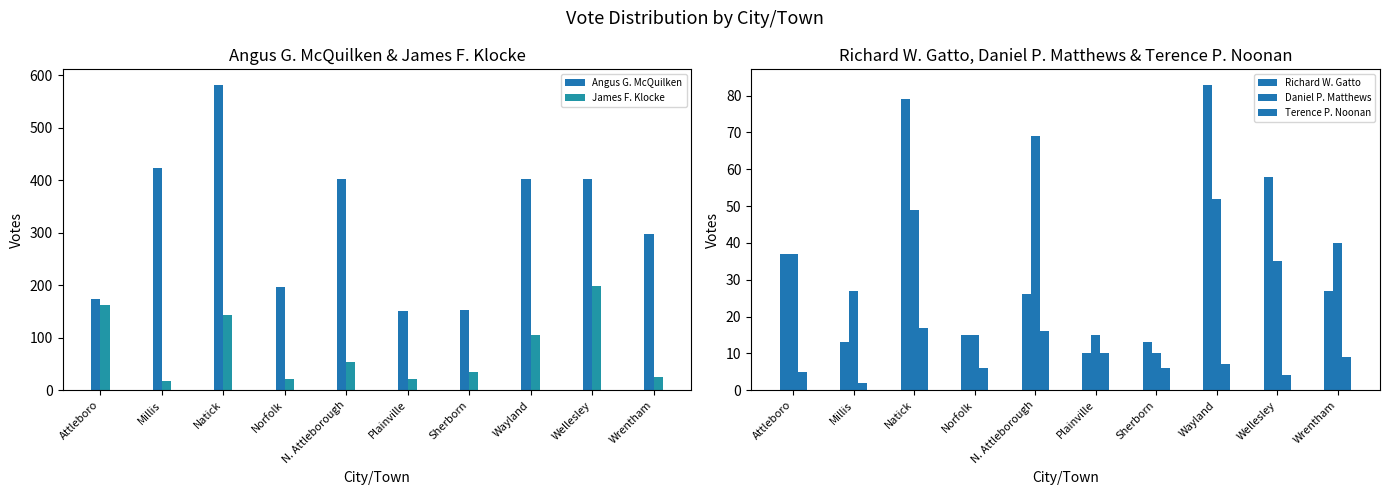

How many data points in James F. Klocke are above 53?

4